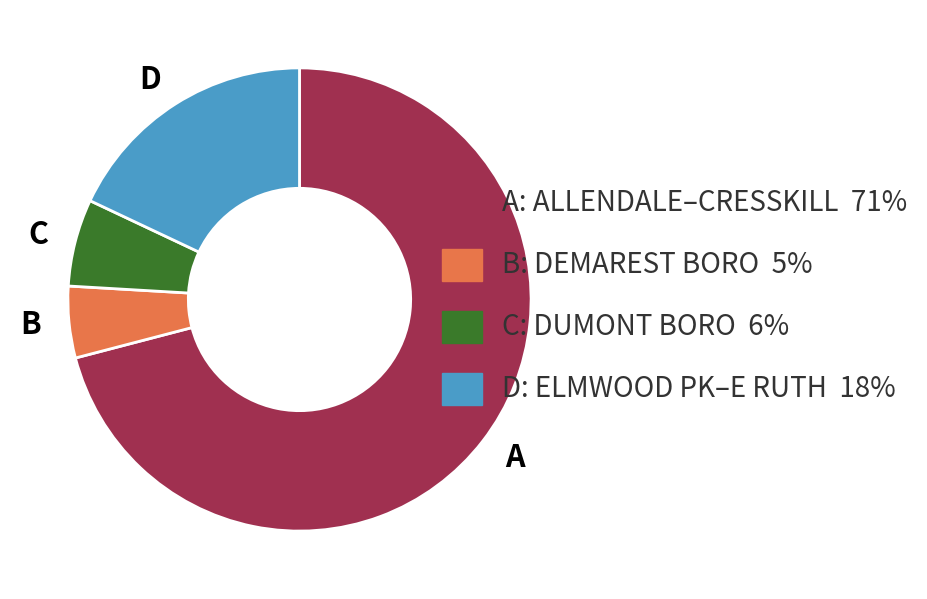

Count the number of slices in the pie.

4